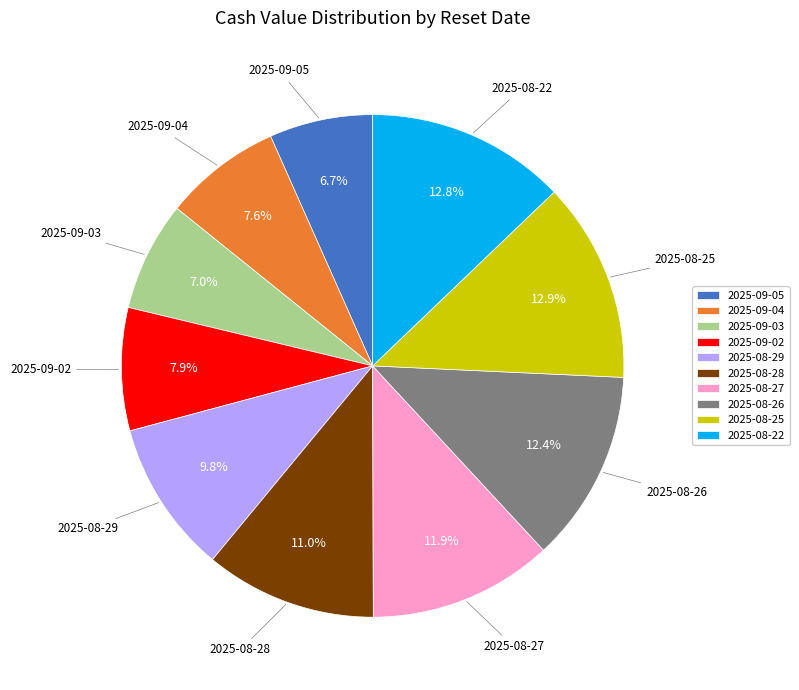

Is the sum of 2025-09-03 and 2025-08-28 greater than half?

No